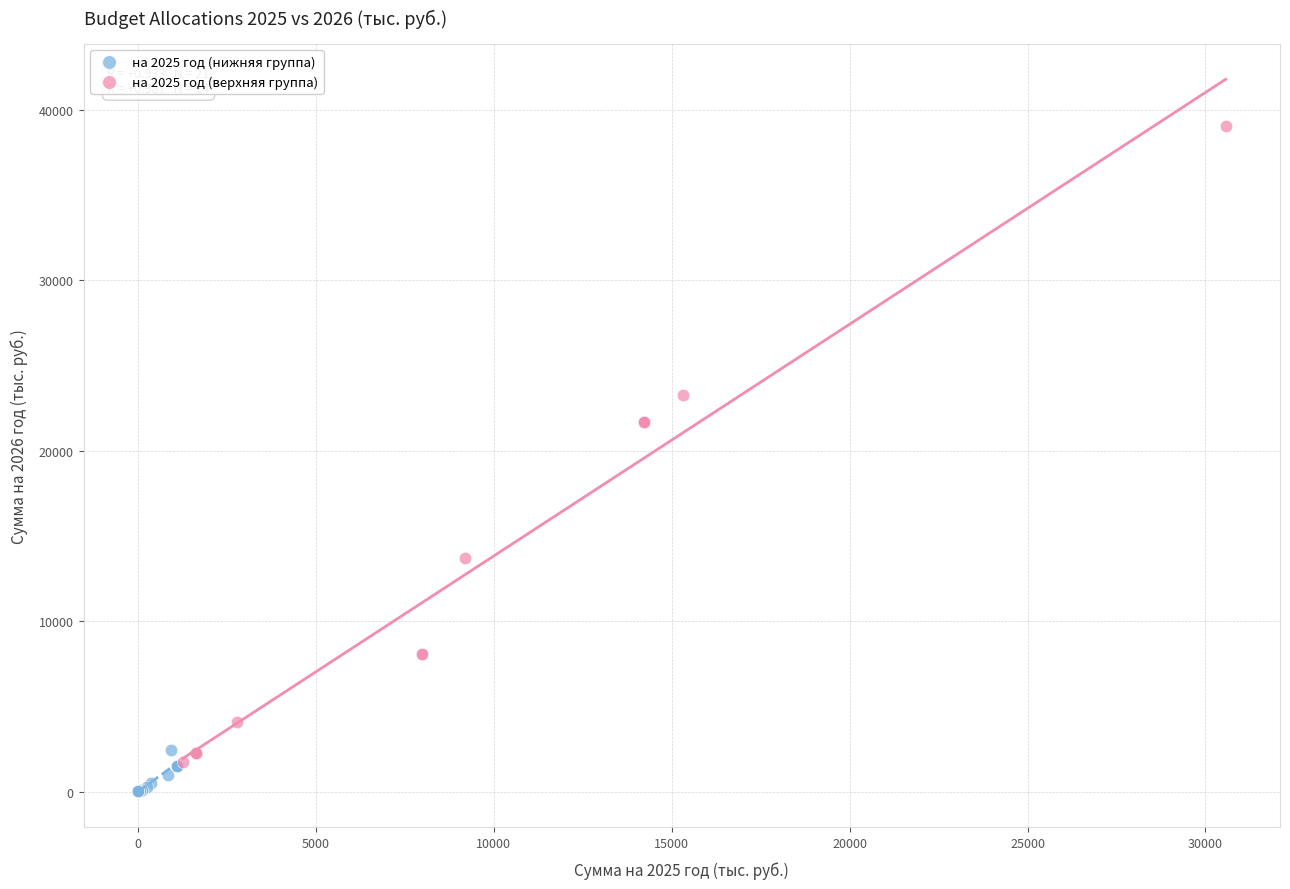

Which series contains the highest Y value?

на 2025 год (верхняя группа)